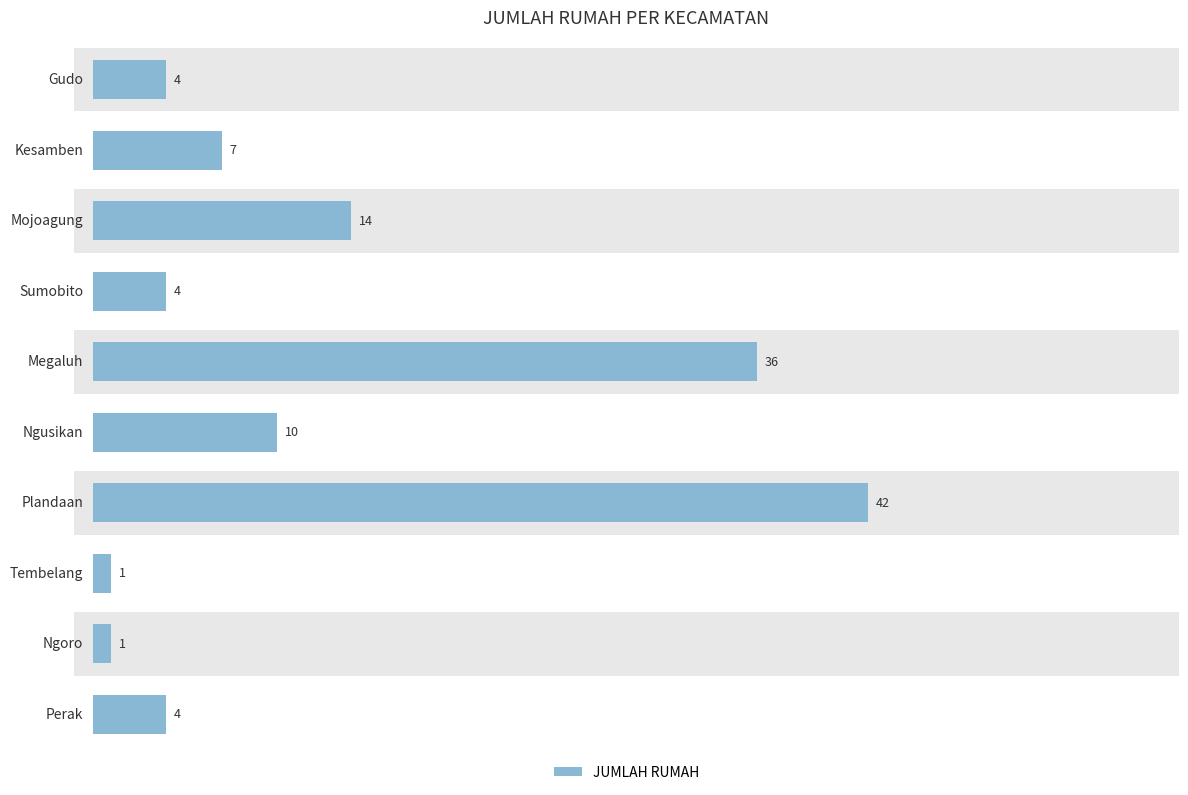

Does the chart contain stacked bars?

No